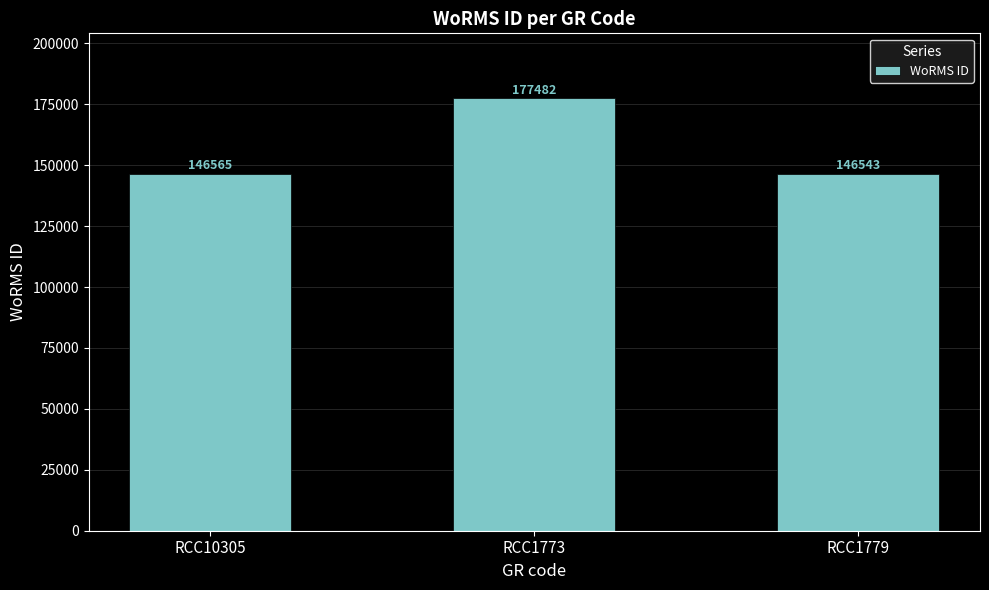

What is the smallest value displayed?

146543